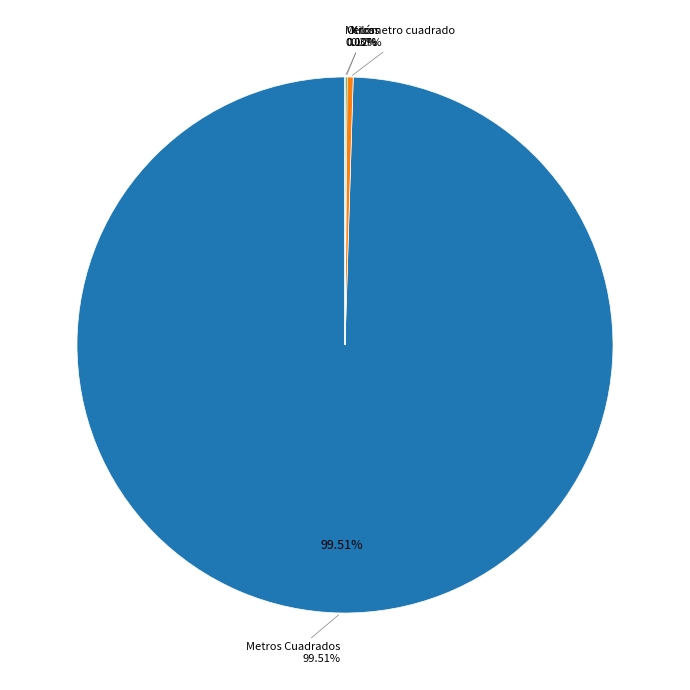

To the nearest percent, what is the difference between the largest and smallest slice percentages?

100%